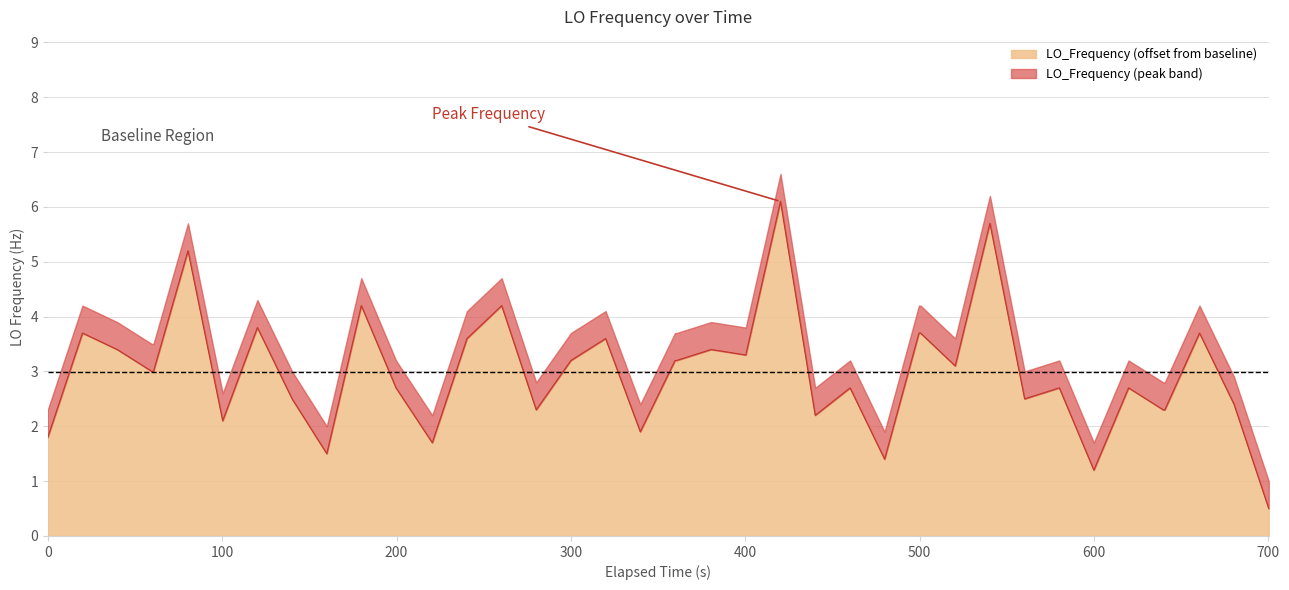

What is the maximum value for LO_Frequency (offset from baseline)?

6.1